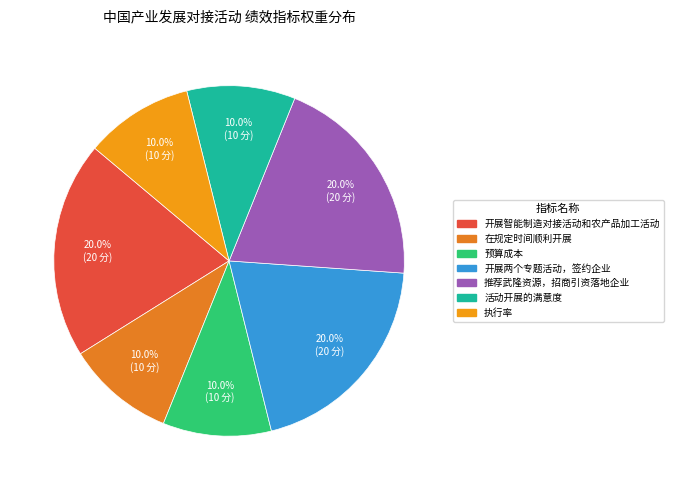

True or false: 推荐武隆资源，招商引资落地企业 accounts for 27% of the total.

False